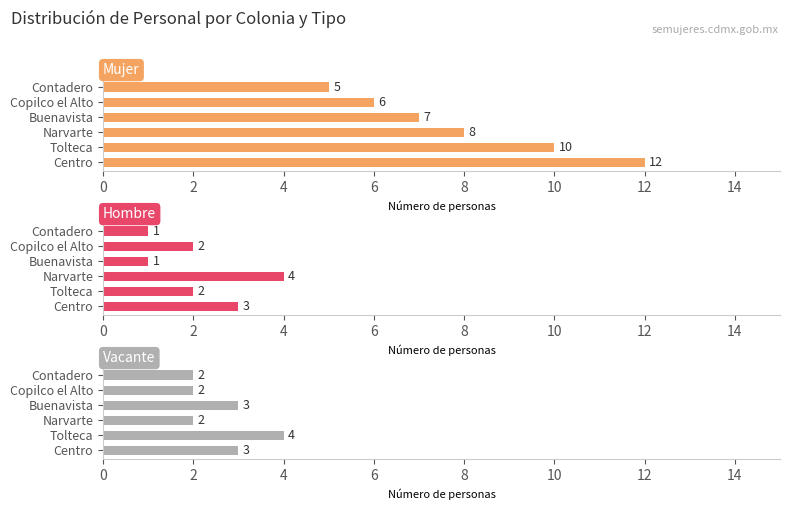

Which series has the largest total across all categories?

Mujer